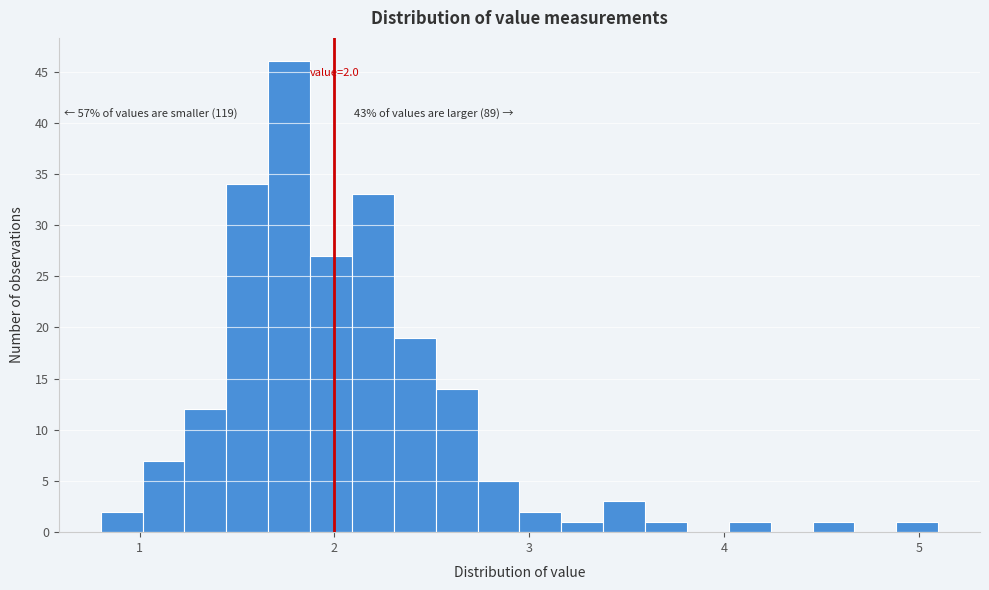

Read against the x-axis, roughly where is the centre of the tallest bar?

1.8